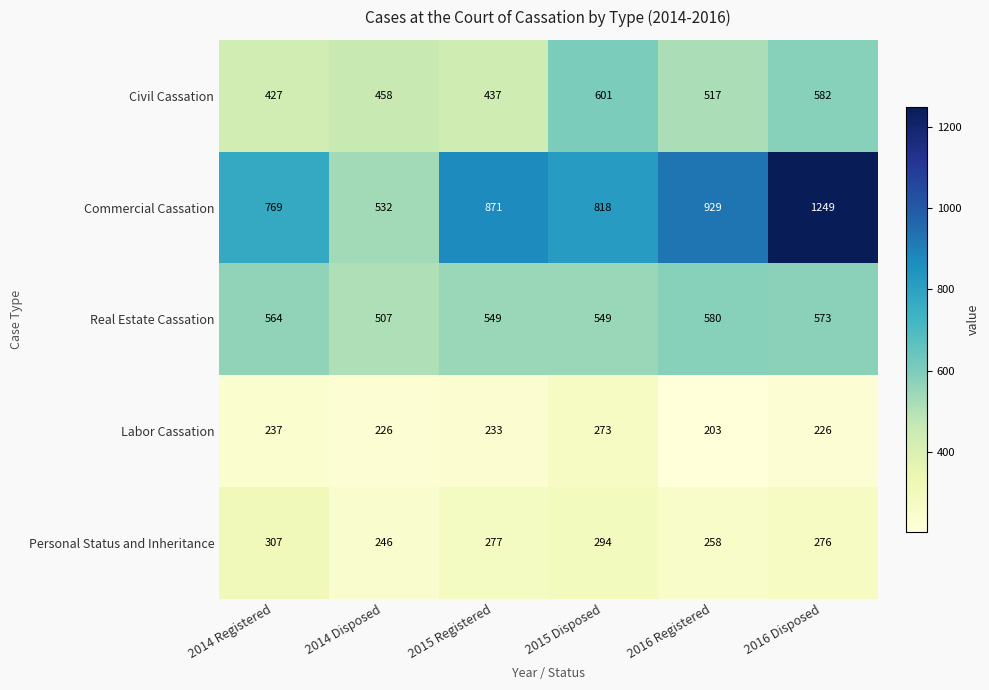

Which category has the highest value across all series?

2016 Disposed